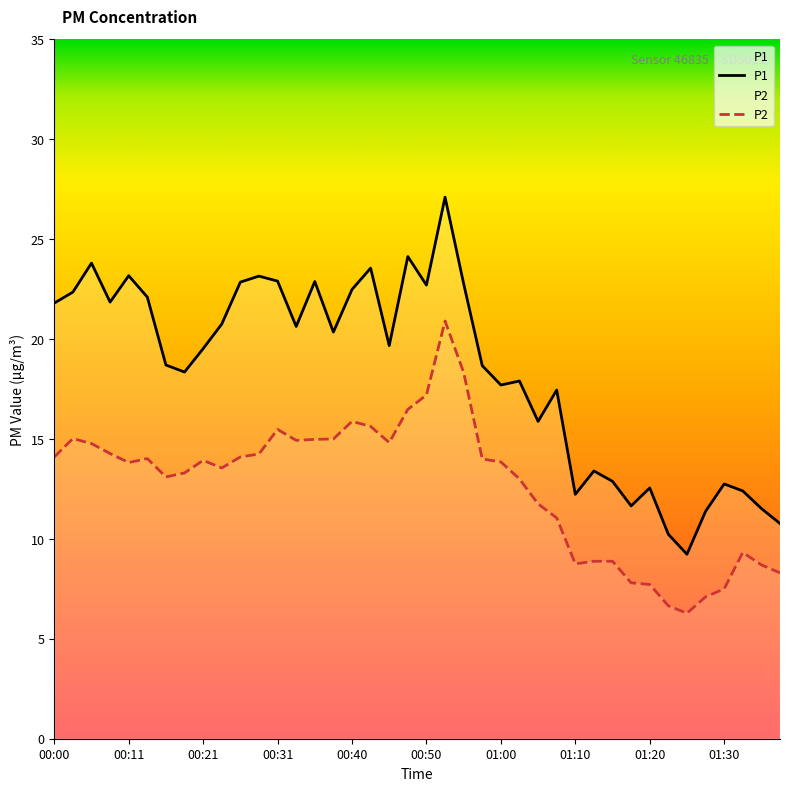

How many values in the P2 series are below 13?

14